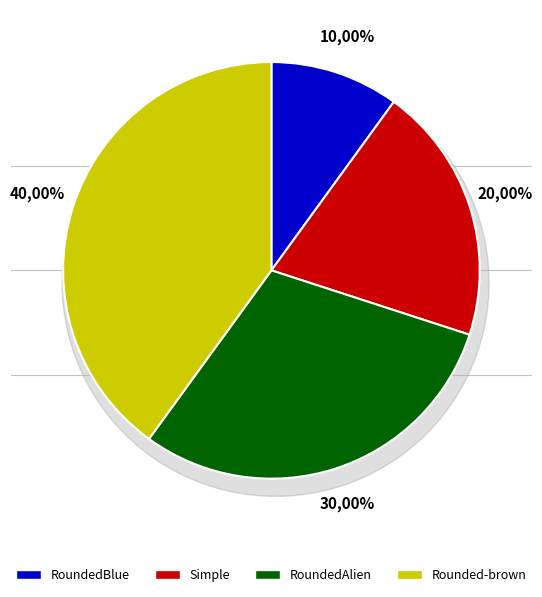

Rank the categories by value from lowest to highest.

RoundedBlue, Simple, RoundedAlien, Rounded-brown